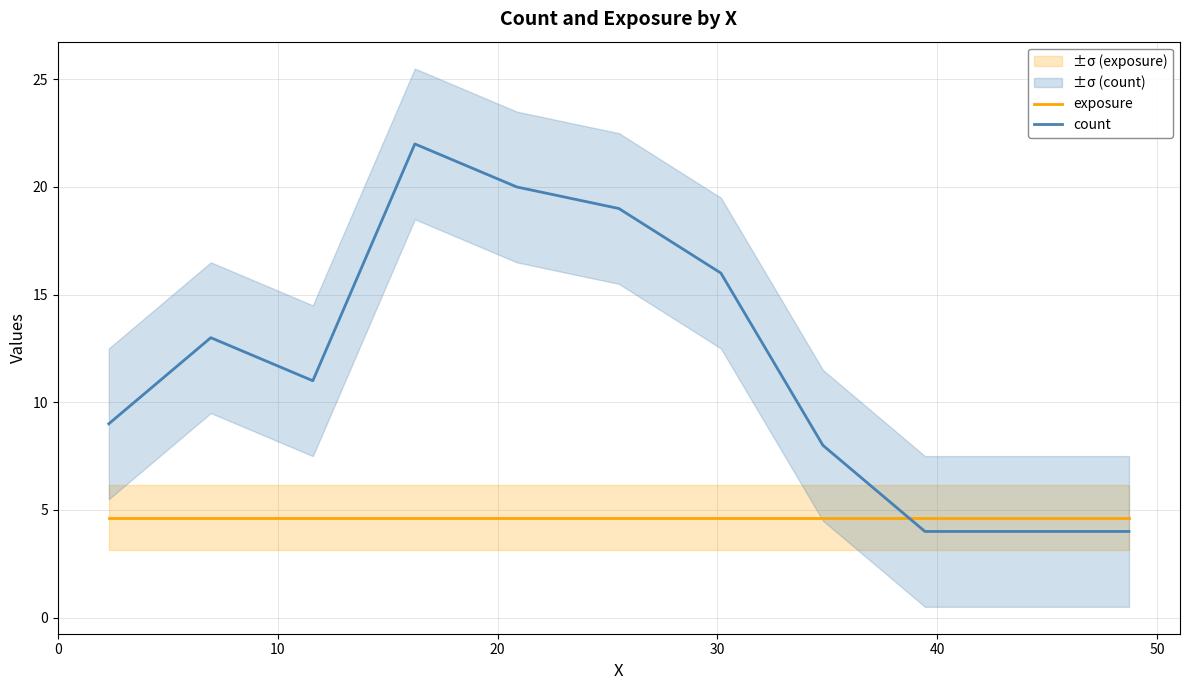

How many intersections are there between exposure and count?

1